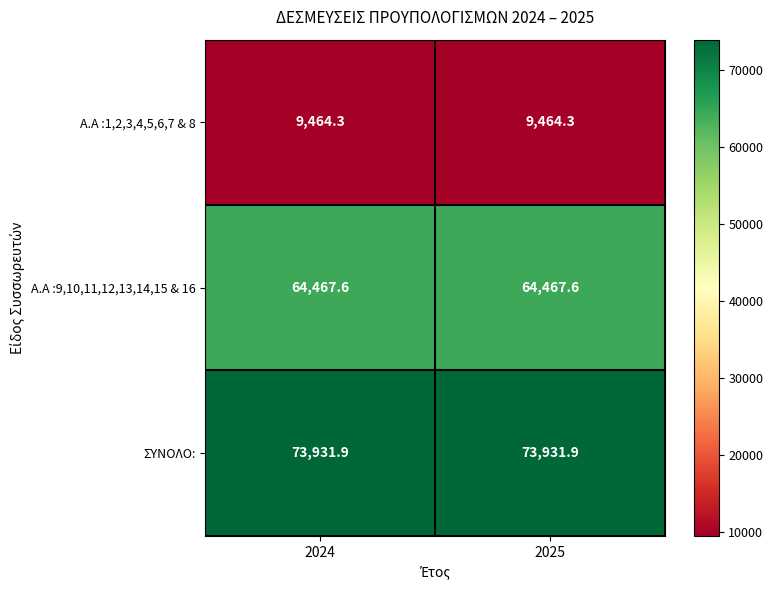

At 2025, list the series in order from smallest to largest.

Α.Α :1,2,3,4,5,6,7 & 8, Α.Α :9,10,11,12,13,14,15 & 16, ΣΥΝΟΛΟ: